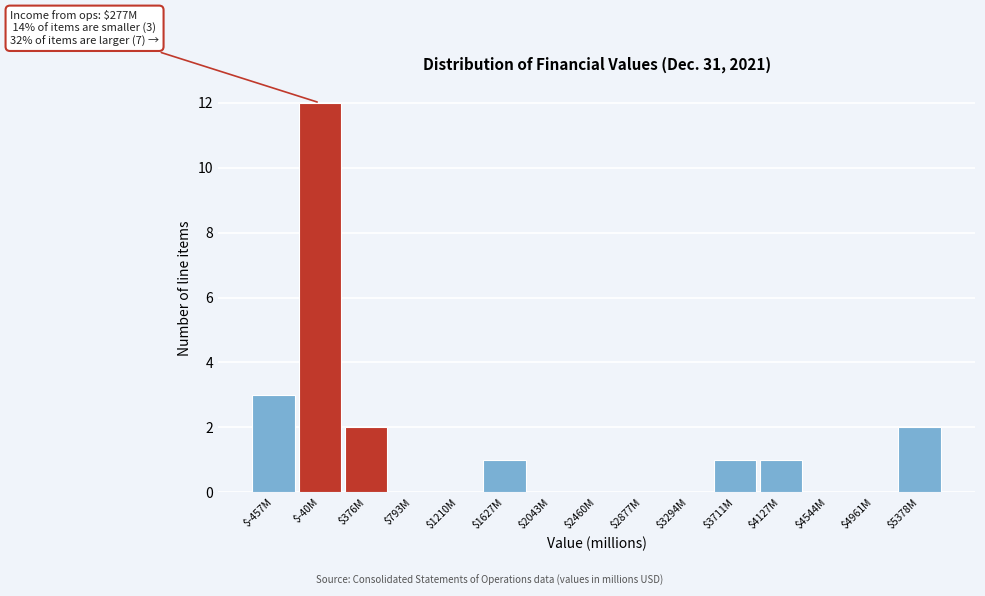

Where is the data nearest to the value 6?

$-457M